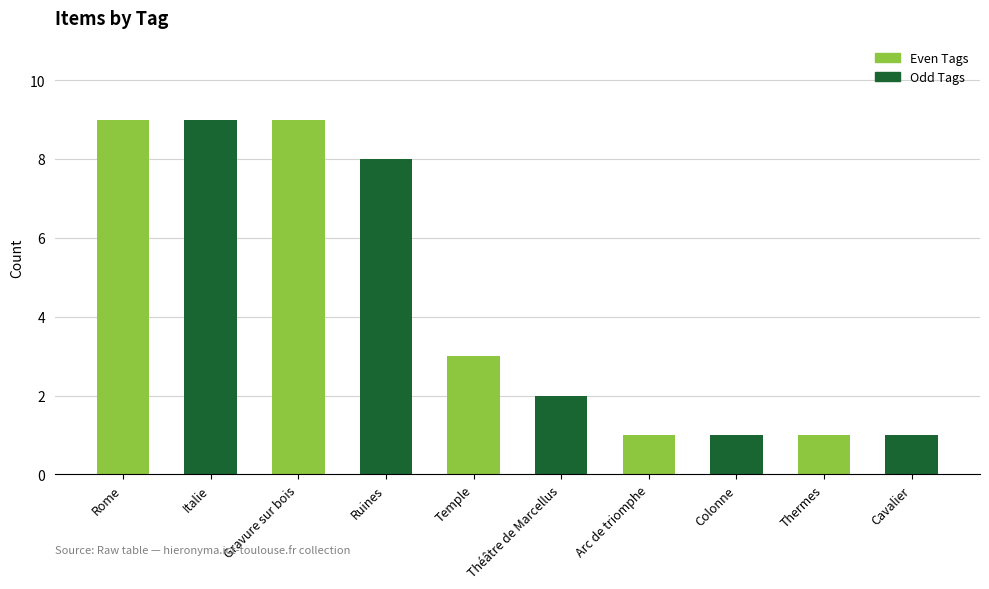

Is it true that the value at Théâtre de Marcellus is 4?

False